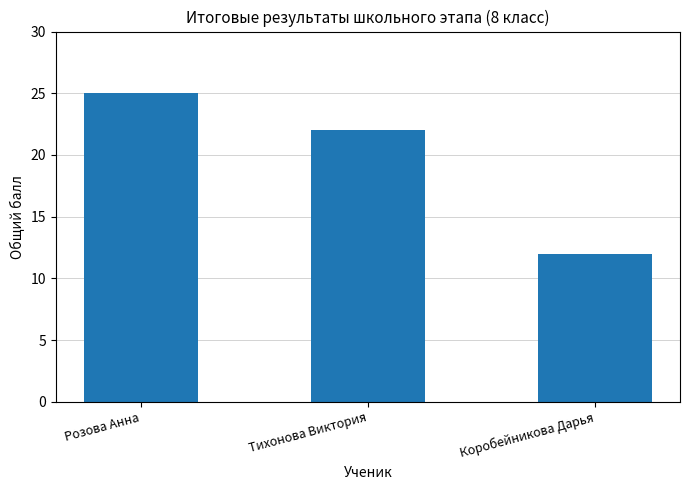

How many data points does each series have?

3